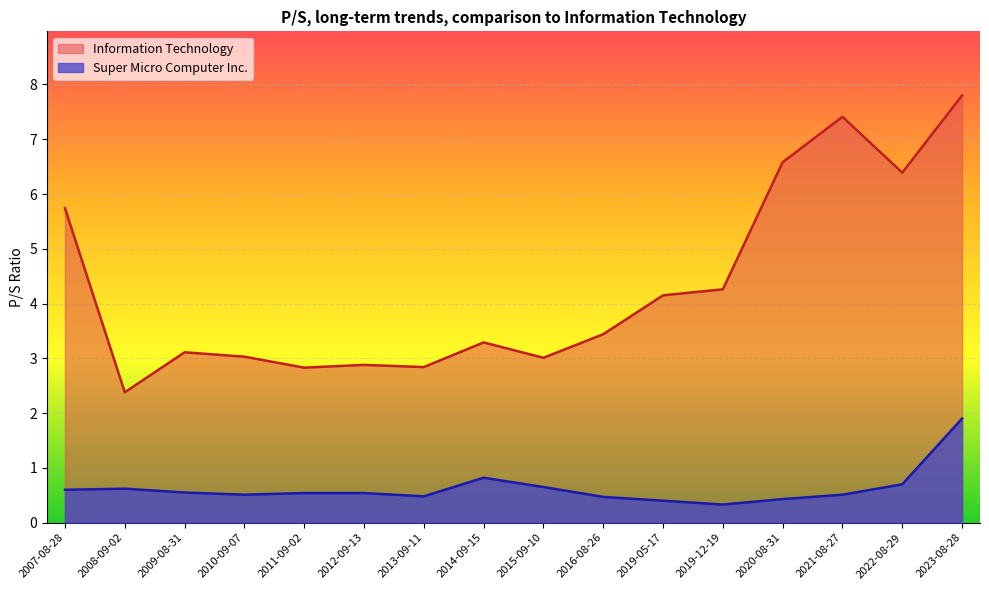

How many lines are shown in the chart?

2